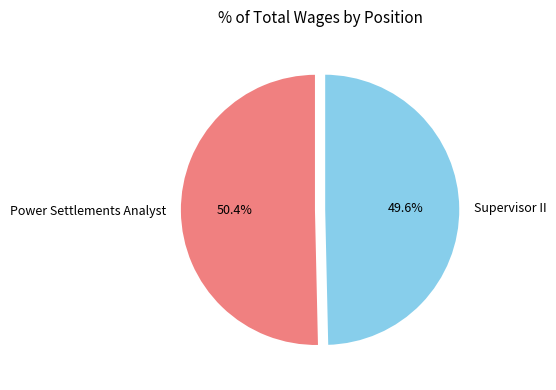

What percentage is the Power Settlements Analyst slice, to the nearest percent?

50%